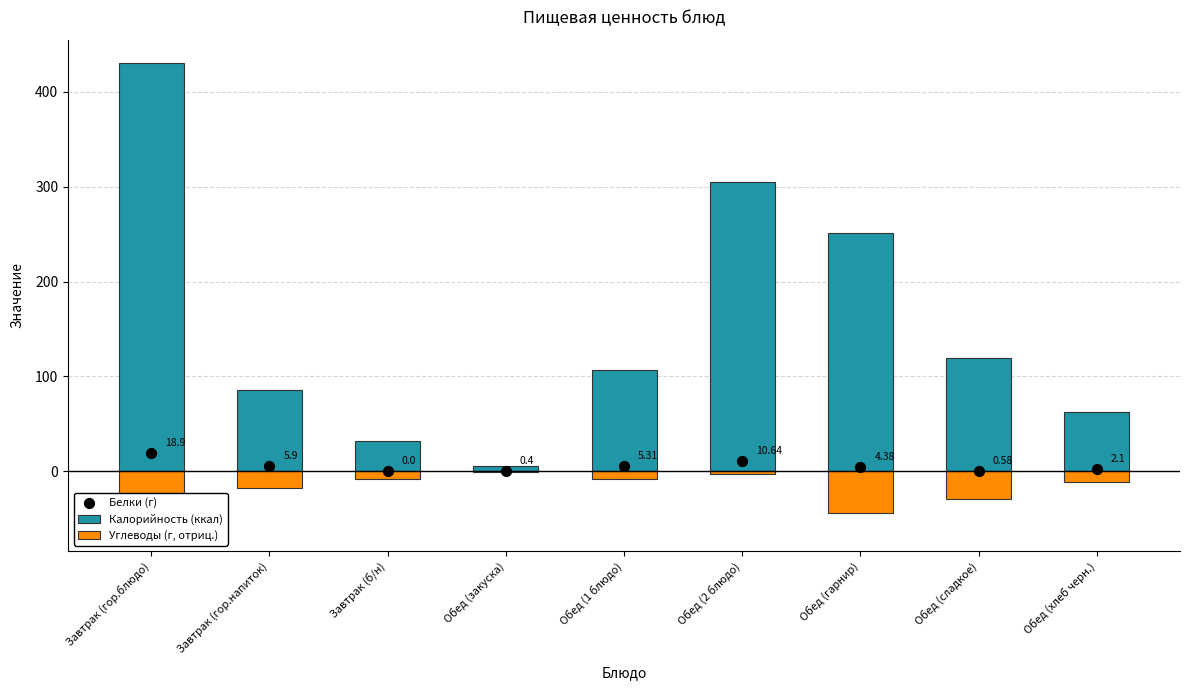

Which series reaches the minimum Y coordinate?

Углеводы (г, отриц.)